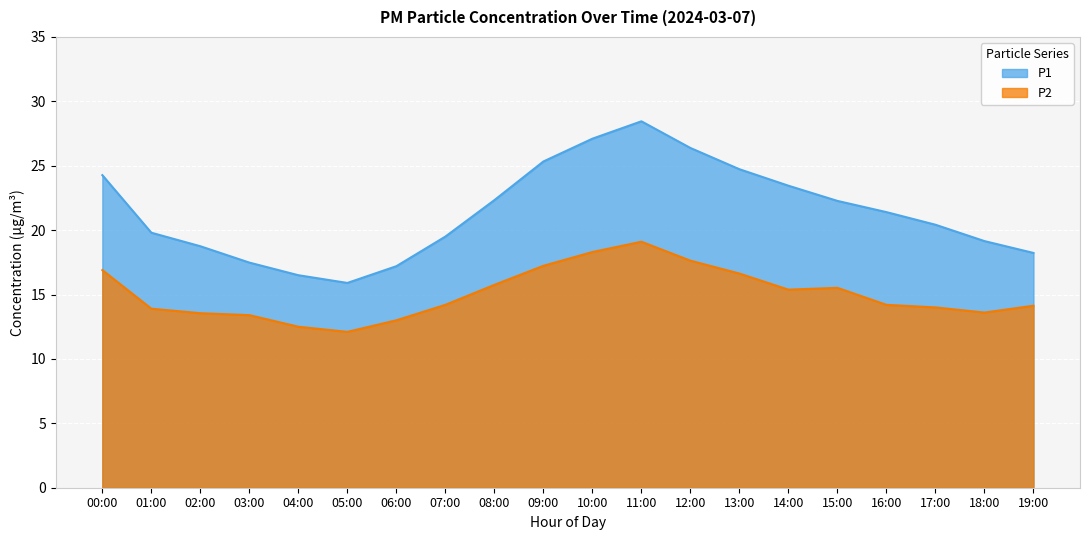

Rank the categories by P1 value from highest to lowest.

11:00, 10:00, 12:00, 09:00, 13:00, 00:00, 14:00, 08:00, 15:00, 16:00, 17:00, 01:00, 07:00, 18:00, 02:00, 19:00, 03:00, 06:00, 04:00, 05:00